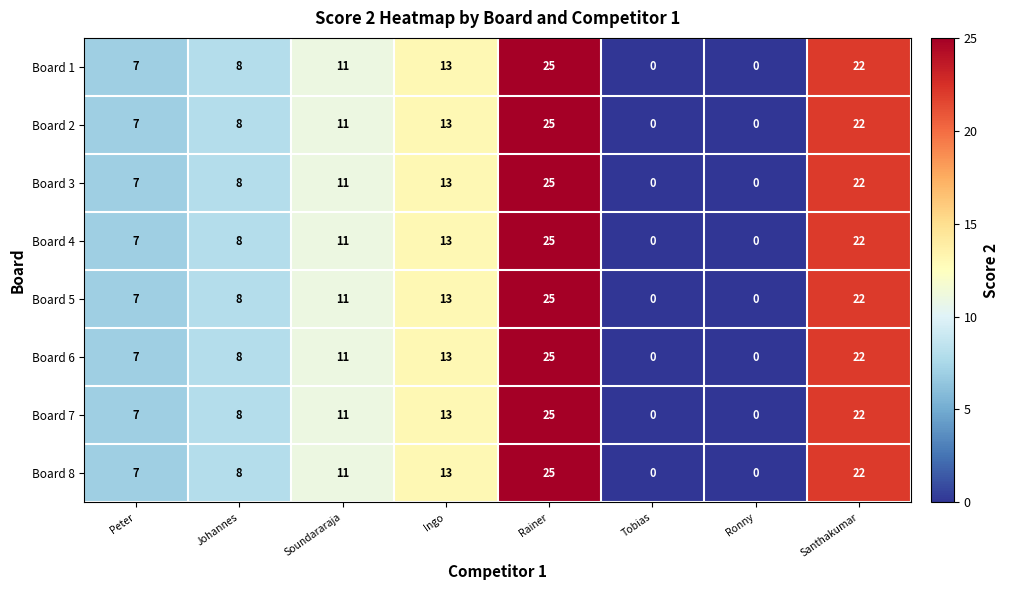

How many values in Board 1 are above zero?

6